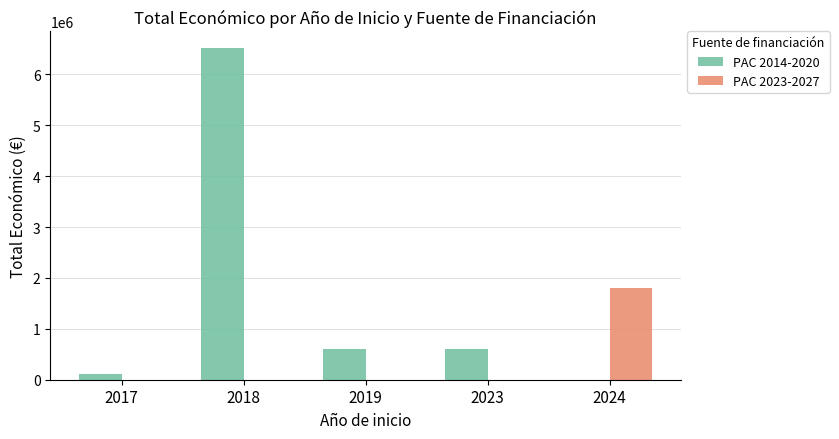

The value of PAC 2014-2020 at 2024 is 0. True or false?

True